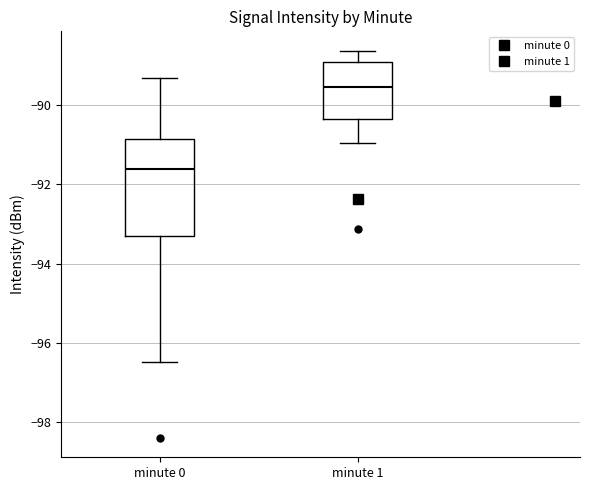

Which box has the lowest median line?

minute 0